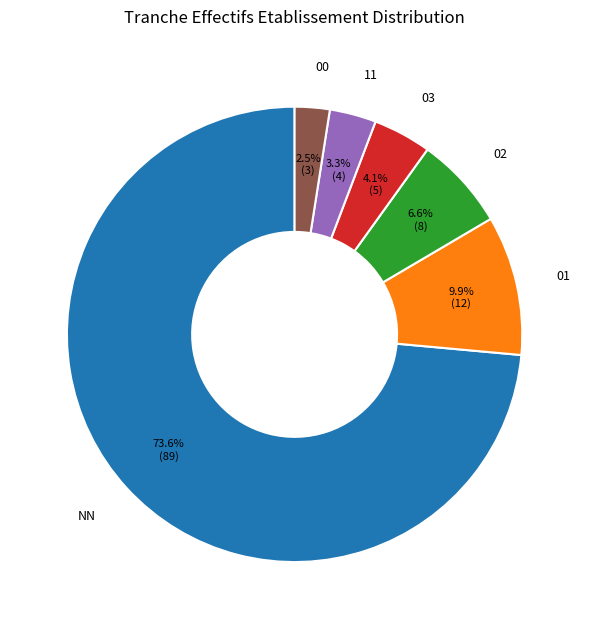

To the nearest percent, what percentage of the pie is 03?

4%